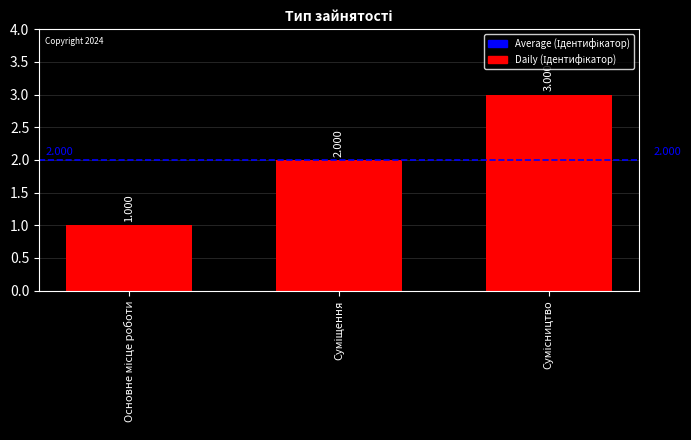

Are the bars grouped side by side (vs. stacked)?

No